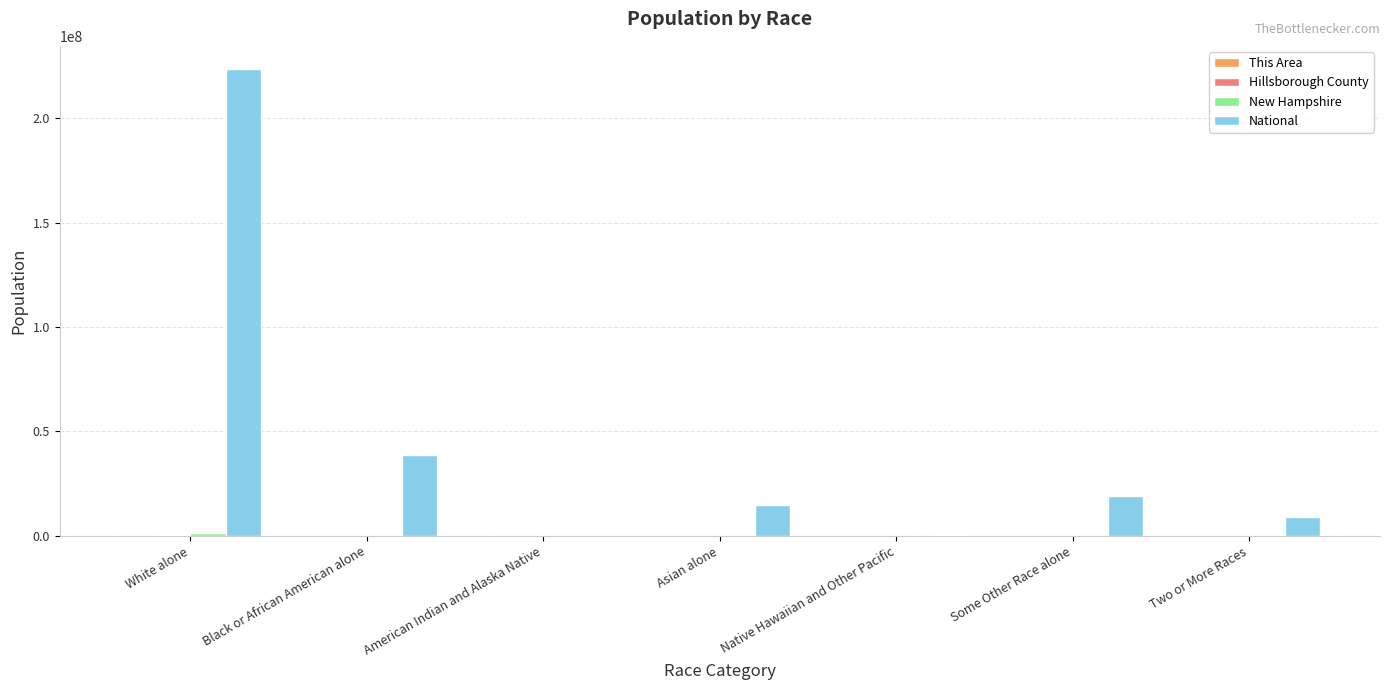

At which category is the sum across all series the highest?

White alone